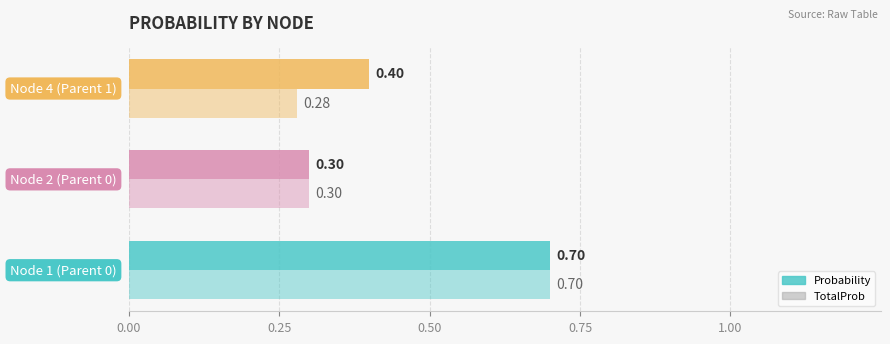

How many distinct data groups are displayed?

2